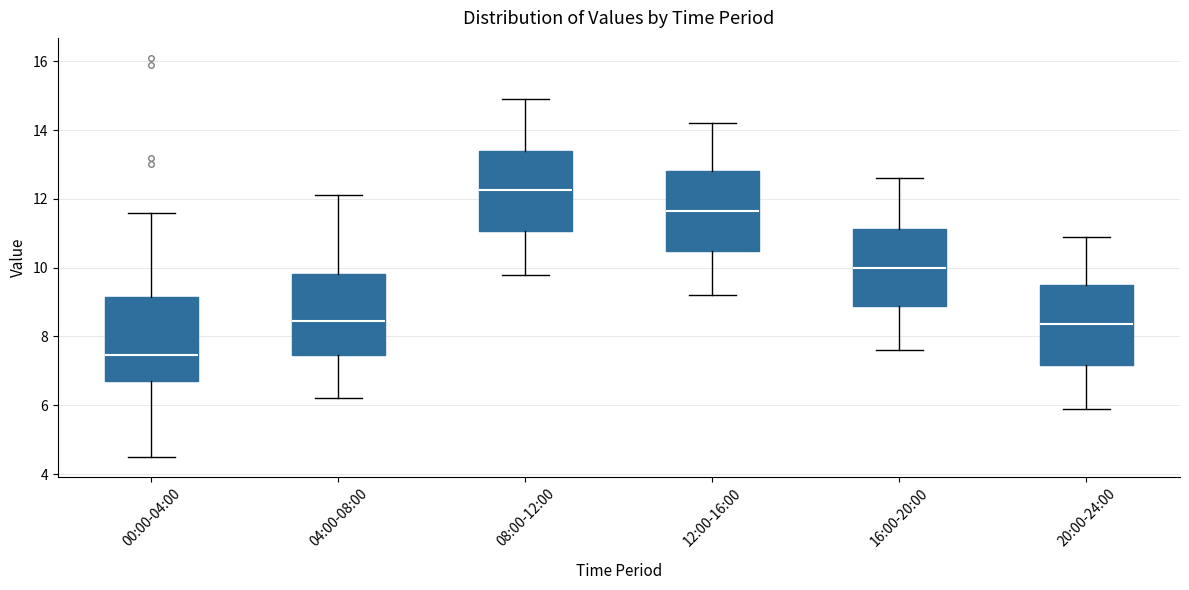

Reading left to right, read every box against the y-axis: the position of its median line, the range the box covers, and the ends of its whiskers. The values are not printed on the chart, so give them approximately, as read against the axis.

00:00-04:00: median 7.4, box 6.8 to 9.2, whiskers 4.6 to 11.6
04:00-08:00: median 8.4, box 7.4 to 9.8, whiskers 6.2 to 12.2
08:00-12:00: median 12.2, box 11.0 to 13.4, whiskers 9.8 to 15.0
12:00-16:00: median 11.6, box 10.4 to 12.8, whiskers 9.2 to 14.2
16:00-20:00: median 10.0, box 8.8 to 11.2, whiskers 7.6 to 12.6
20:00-24:00: median 8.4, box 7.2 to 9.6, whiskers 6.0 to 11.0